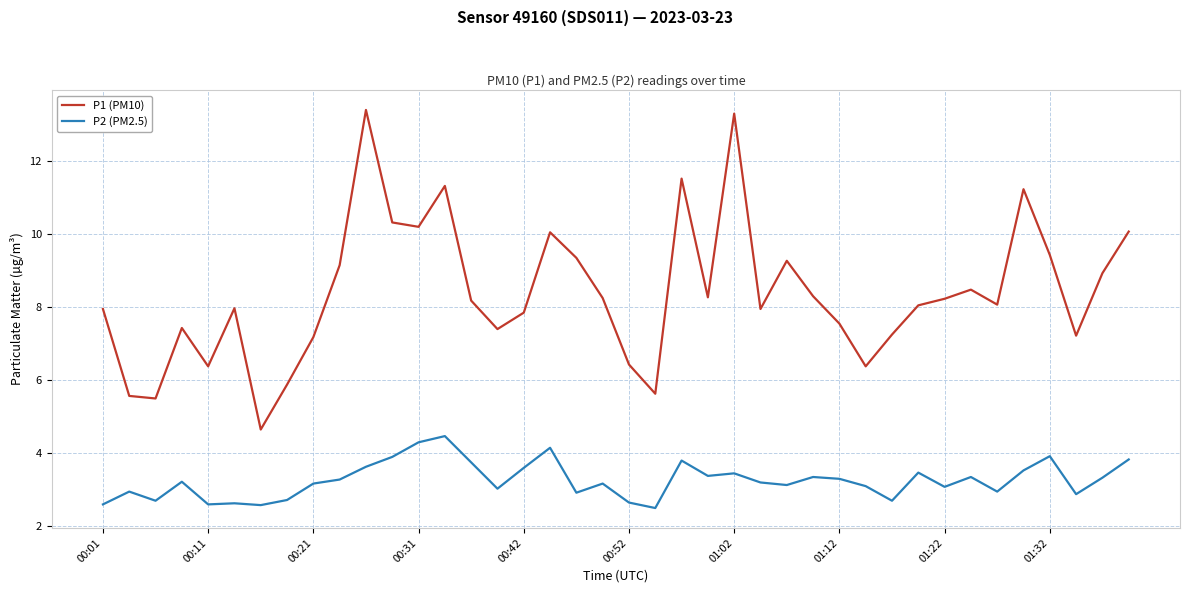

What is the minimum value shown in the chart?

2.5